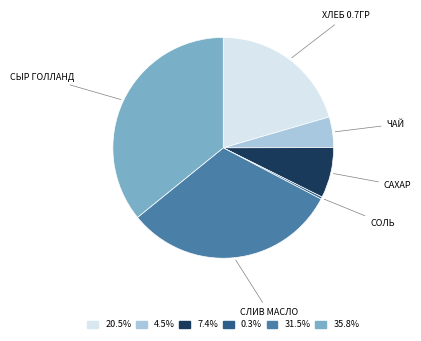

Is there any slice that represents more than half of the pie?

No